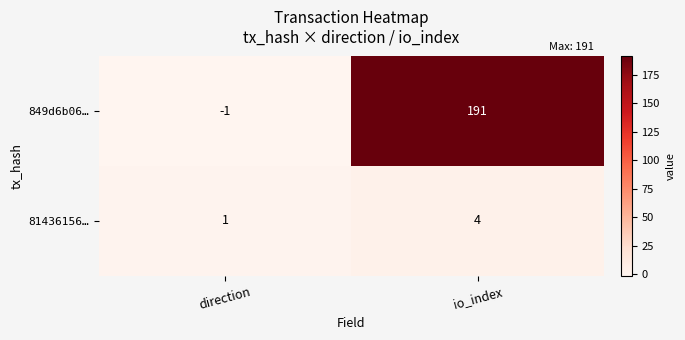

What is the total value across all series at io_index?

195